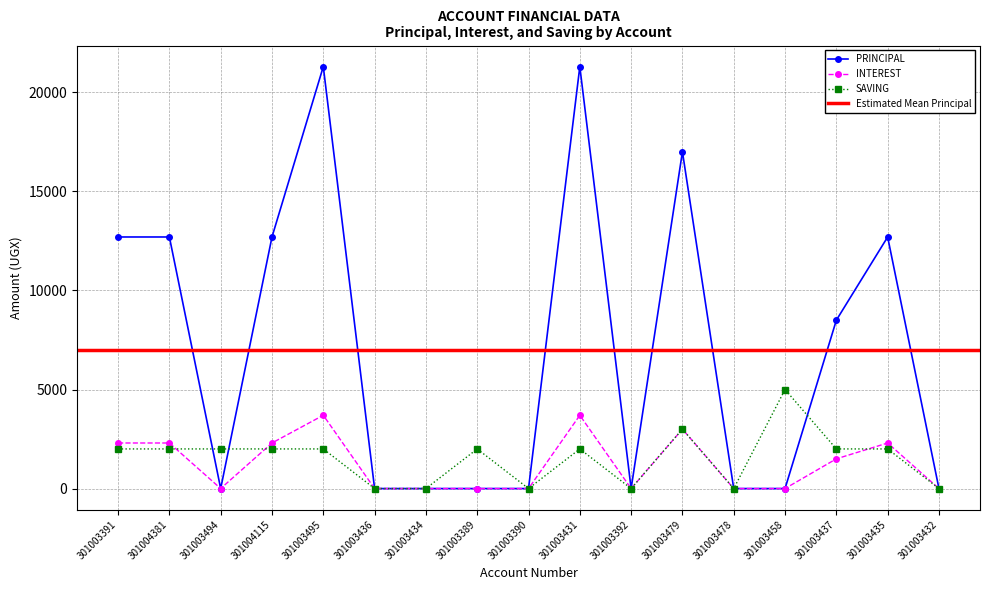

Rank the series at 301003389 from highest to lowest value.

SAVING, PRINCIPAL, INTEREST